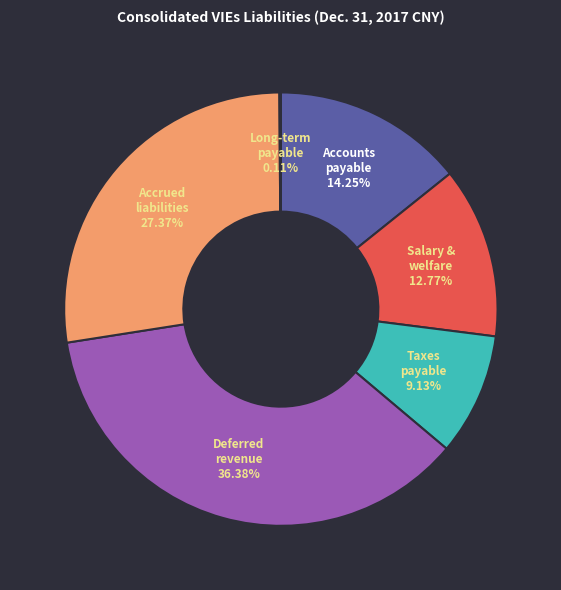

Does any single category account for the majority?

No